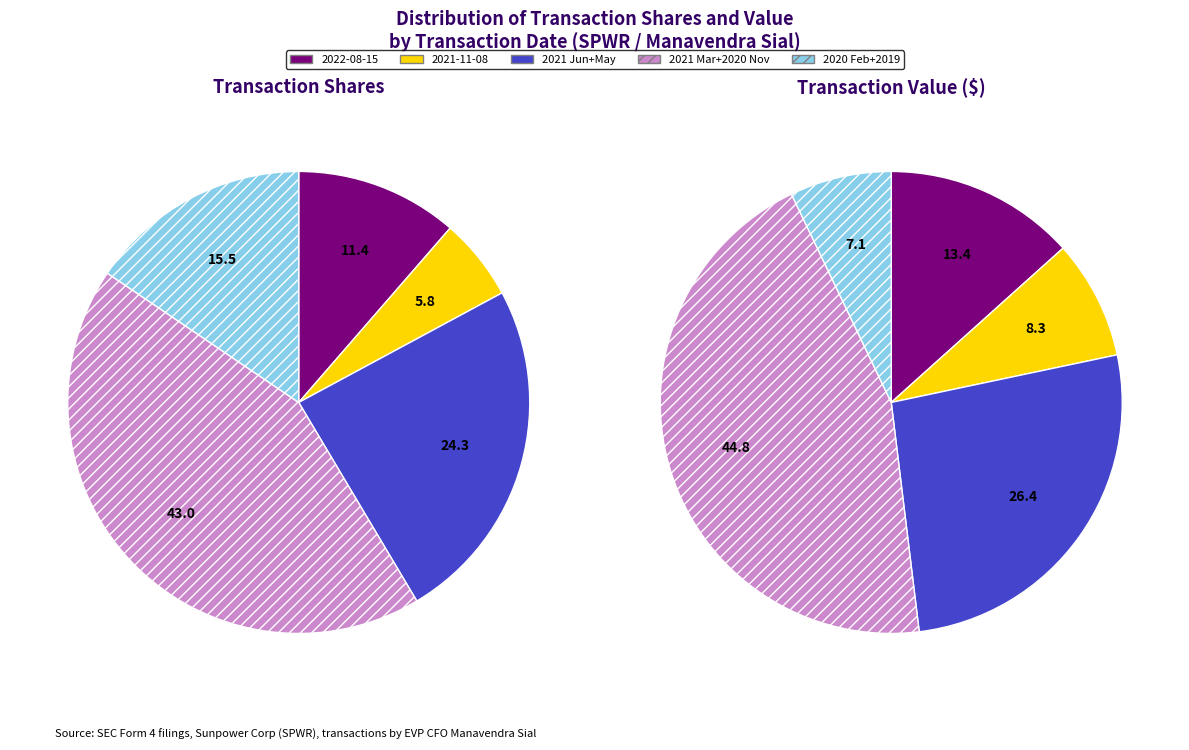

Does 2020-11-05 represent more than half of the total?

No